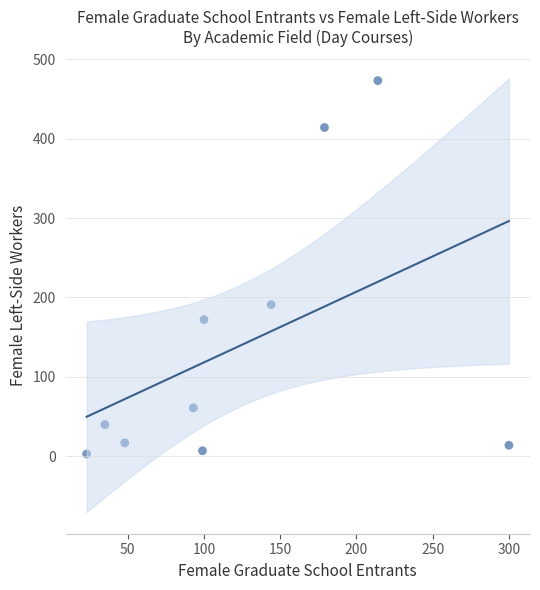

What is the average X value?

124